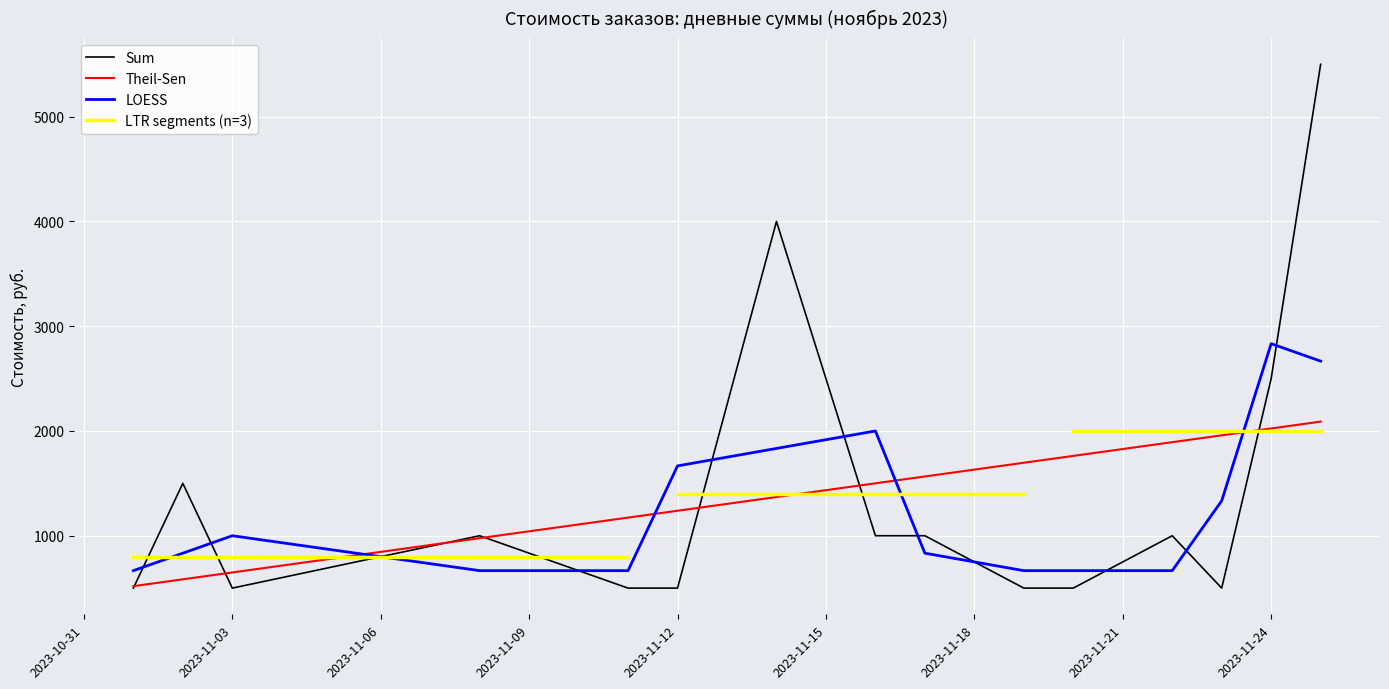

True or false: Sum and LOESS cross at least once.

True